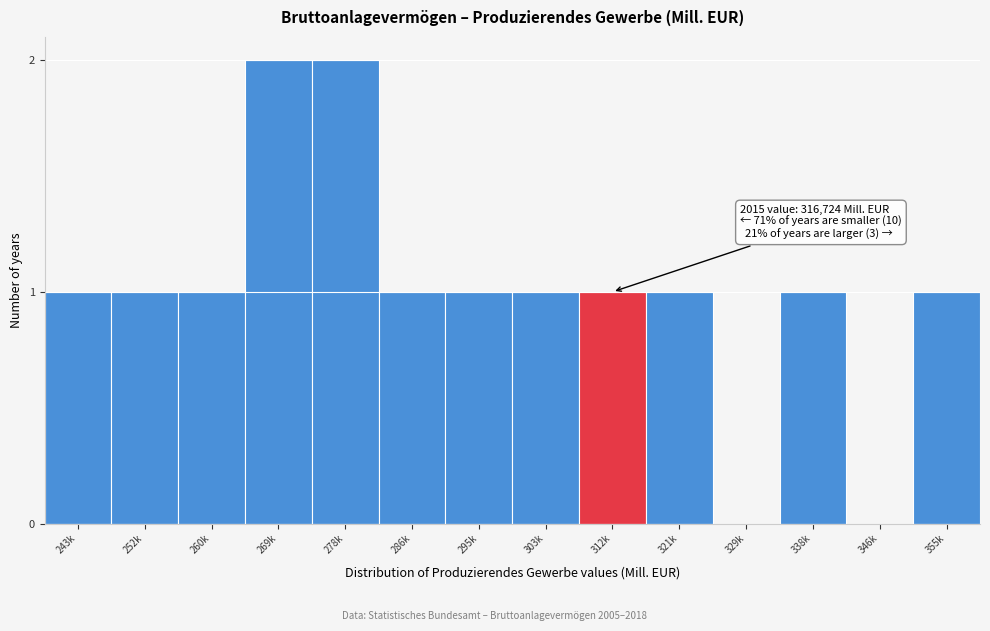

Reading left to right, list all the values displayed in this chart.

243k=1	252k=1	260k=1	269k=2	278k=2	286k=1	295k=1	303k=1	312k=1	321k=1	329k=0	338k=1	346k=0	355k=1